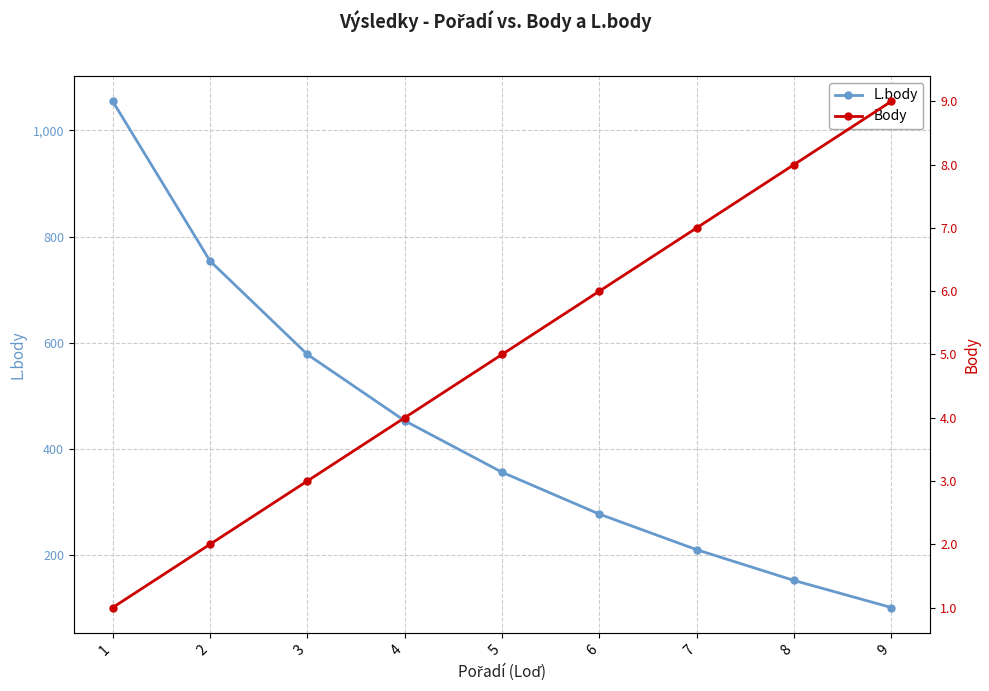

Between 6 and 9, which series saw the biggest shift?

L.body